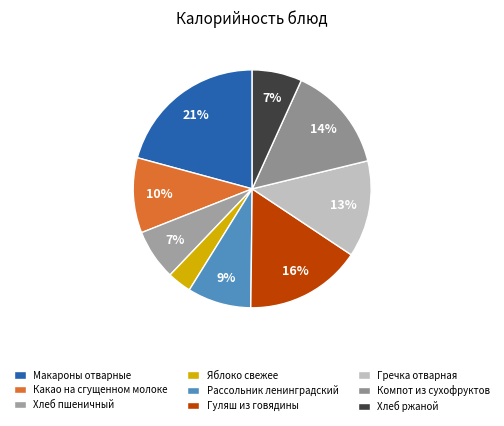

Does any single category account for the majority?

No